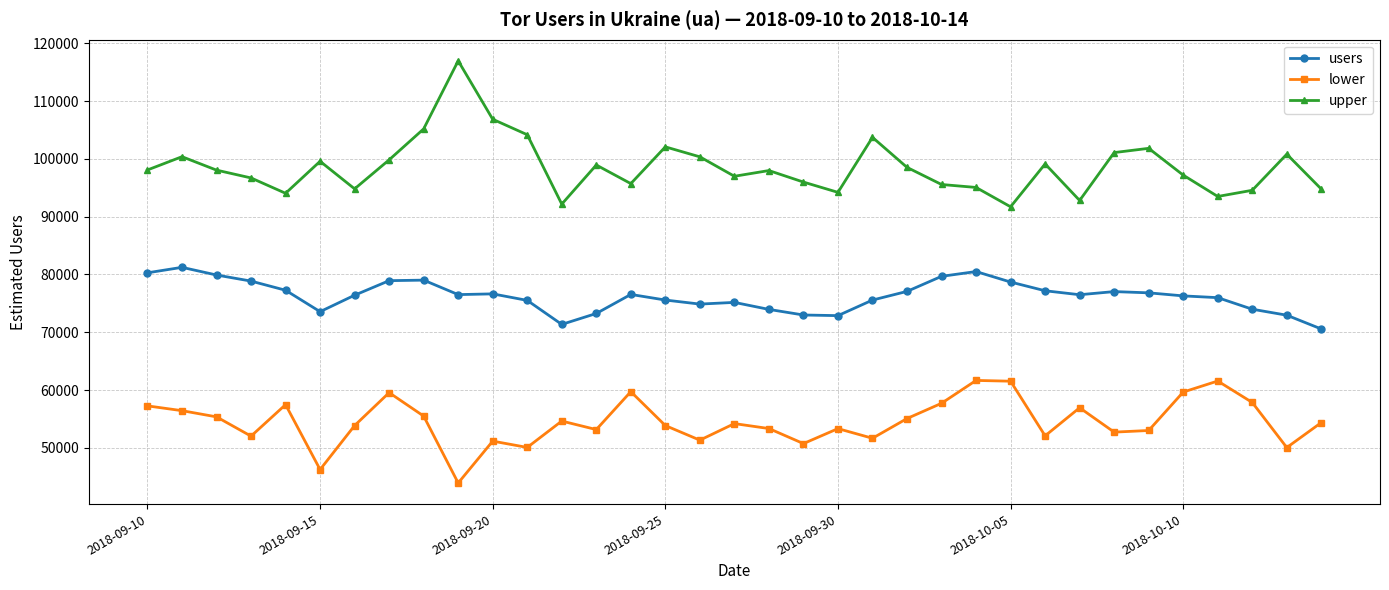

True or false: upper and lower intersect in this chart.

False